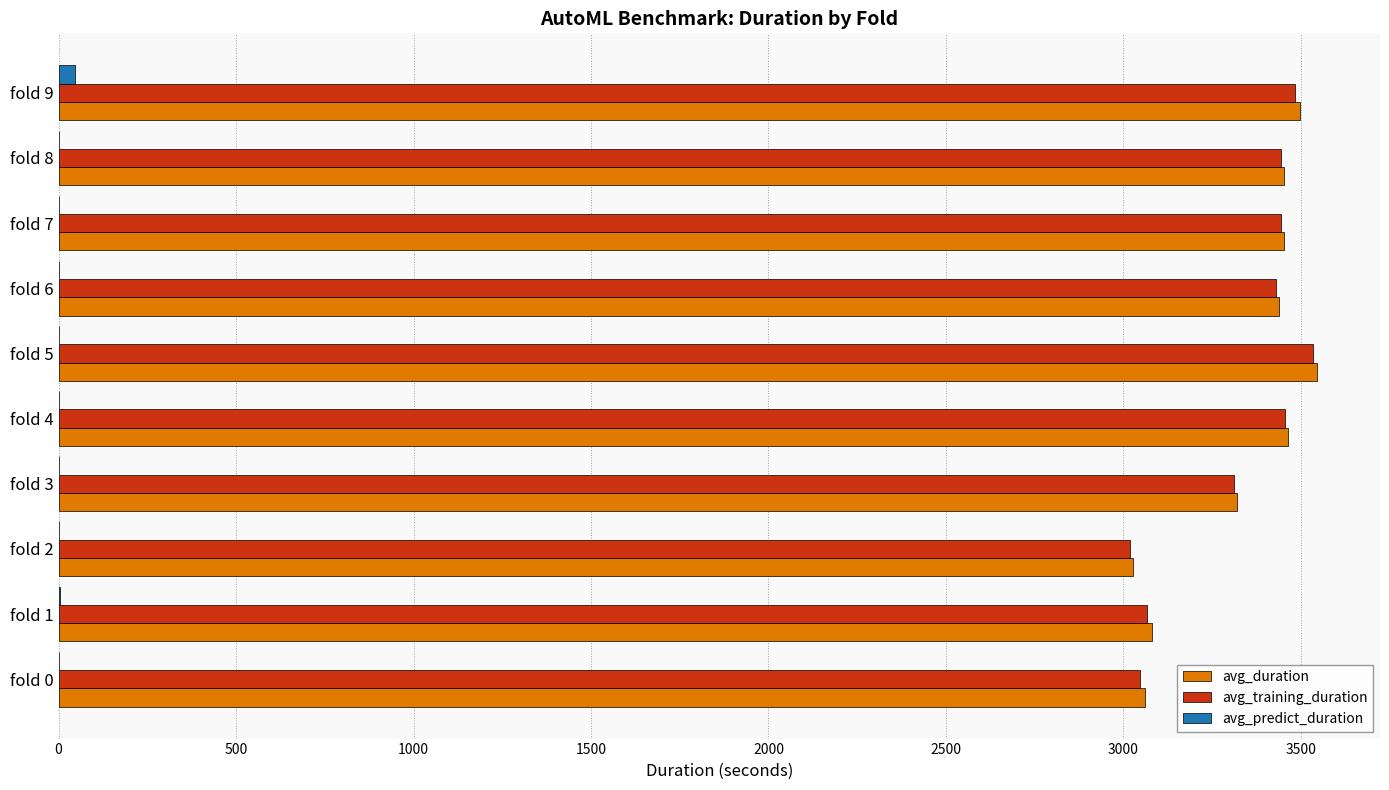

How many distinct data groups are displayed?

3